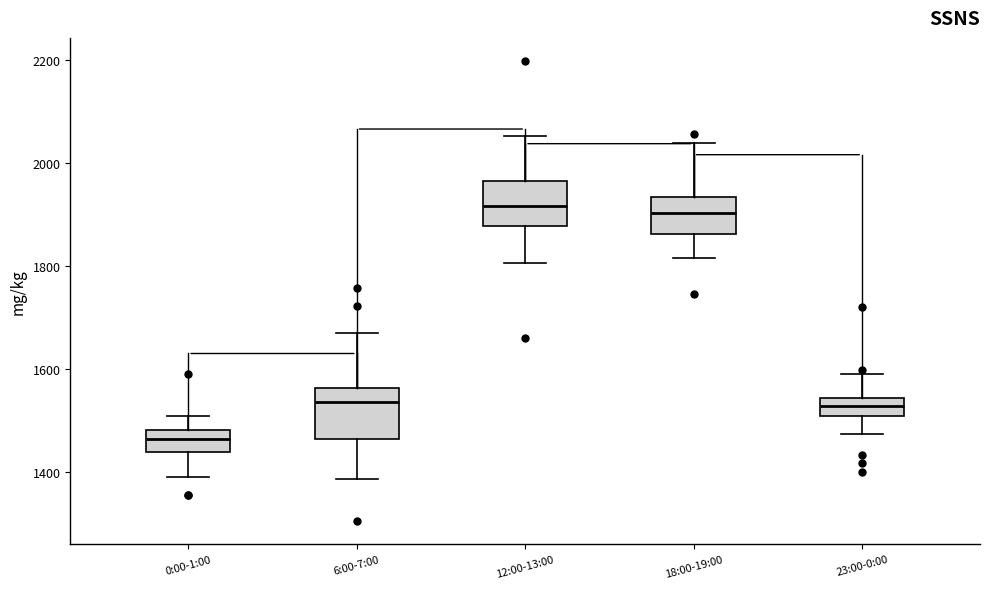

Where is the upper edge of the box for 6:00-7:00 on the y-axis? The values are not printed on the chart, so give them approximately, as read against the axis.

1560